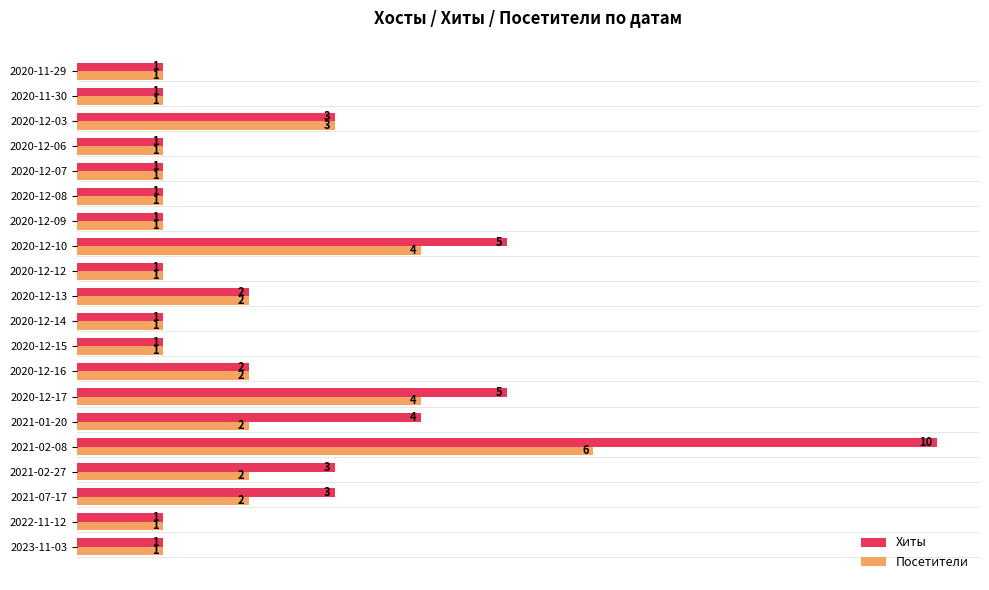

Count the number of data series in this chart.

2